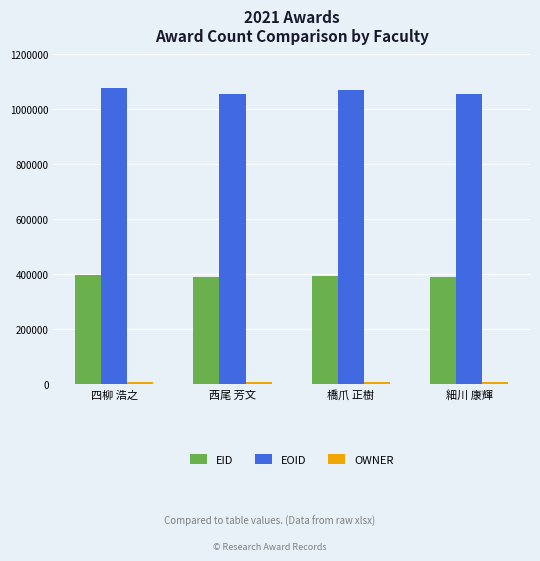

What is the spread (max minus min) of values at 西尾 芳文?

1045698